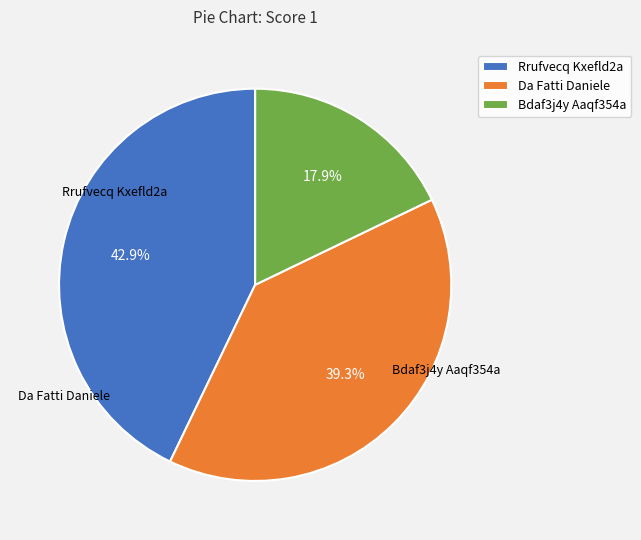

Combined, what portion of the pie is Rrufvecq Kxefld2a and Bdaf3j4y Aaqf354a?

60.7%